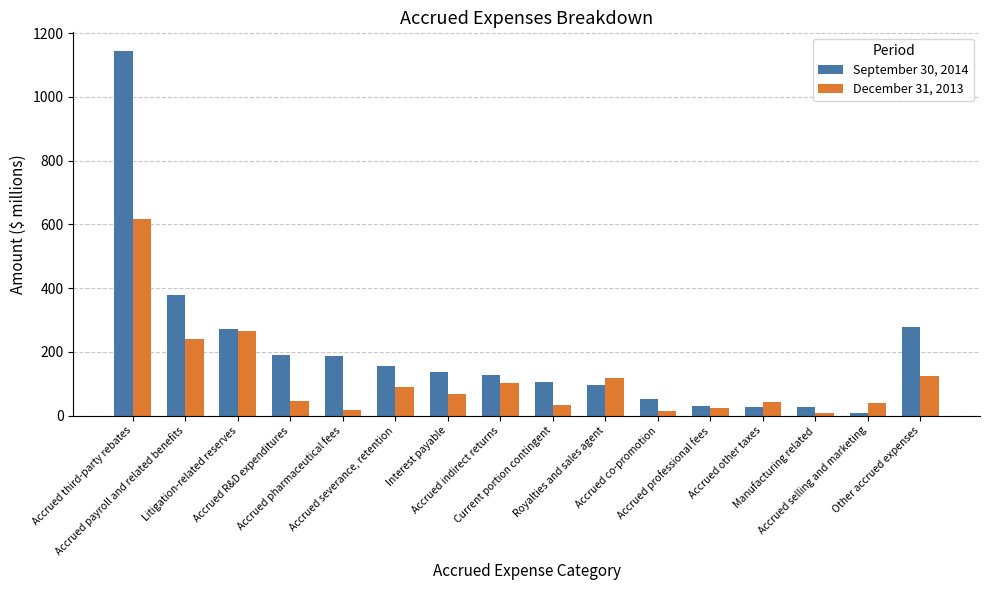

What is the highest value of the September 30, 2014 series?

1145.5